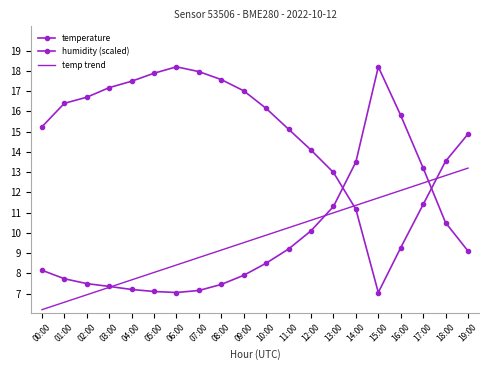

Rank the series at 15:00 from lowest to highest value.

humidity (scaled), temp trend, temperature